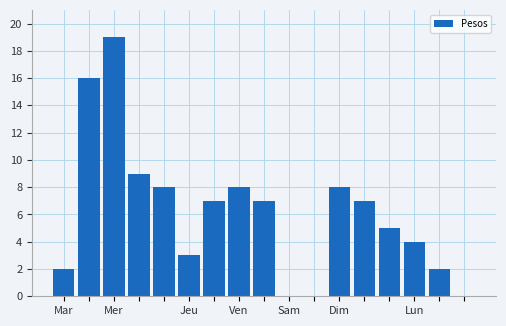

What is the maximum value shown in the chart?

19